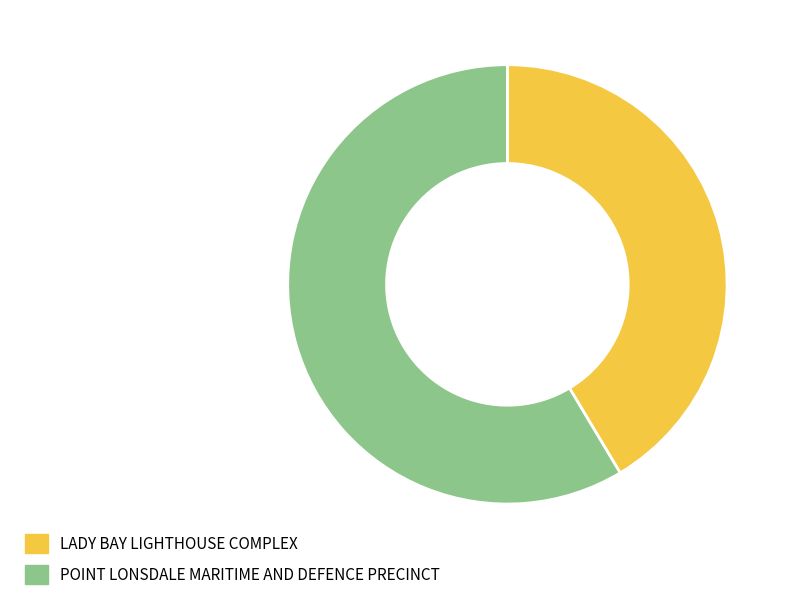

True or false: POINT LONSDALE MARITIME AND DEFENCE PRECINCT accounts for 68% of the total.

False